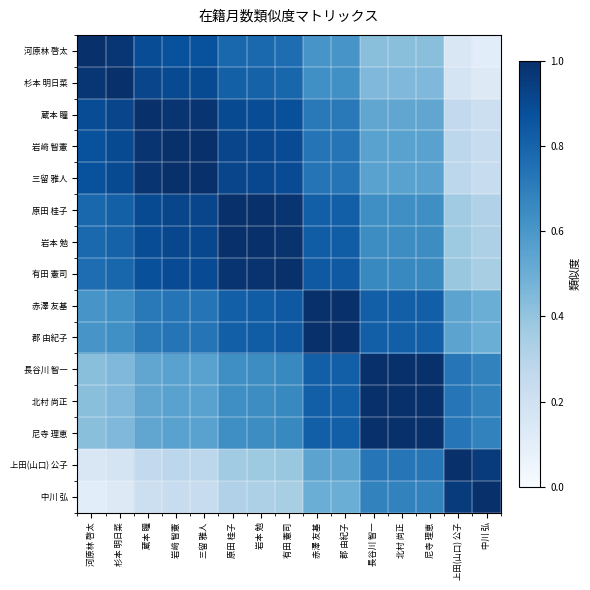

Reading left to right, list all the values displayed in this chart.

河原林 啓太: 河原林 啓太=1.0	杉本 明日菜=1.0	蔵本 瞳=0.9	岩﨑 智憲=0.9	三留 雅人=0.9	原田 桂子=0.8	岩本 勉=0.8	有田 憲司=0.8	赤澤 友基=0.6	郡 由紀子=0.6	長谷川 智一=0.4	北村 尚正=0.4	尼寺 理恵=0.4	上田(山口) 公子=0.2	中川 弘=0.1
杉本 明日菜: 河原林 啓太=1.0	杉本 明日菜=1.0	蔵本 瞳=0.9	岩﨑 智憲=0.9	三留 雅人=0.9	原田 桂子=0.8	岩本 勉=0.8	有田 憲司=0.8	赤澤 友基=0.6	郡 由紀子=0.6	長谷川 智一=0.5	北村 尚正=0.5	尼寺 理恵=0.5	上田(山口) 公子=0.2	中川 弘=0.1
蔵本 瞳: 河原林 啓太=0.9	杉本 明日菜=0.9	蔵本 瞳=1.0	岩﨑 智憲=1.0	三留 雅人=1.0	原田 桂子=0.9	岩本 勉=0.9	有田 憲司=0.9	赤澤 友基=0.7	郡 由紀子=0.7	長谷川 智一=0.5	北村 尚正=0.5	尼寺 理恵=0.5	上田(山口) 公子=0.3	中川 弘=0.2
岩﨑 智憲: 河原林 啓太=0.9	杉本 明日菜=0.9	蔵本 瞳=1.0	岩﨑 智憲=1.0	三留 雅人=1.0	原田 桂子=0.9	岩本 勉=0.9	有田 憲司=0.9	赤澤 友基=0.7	郡 由紀子=0.7	長谷川 智一=0.6	北村 尚正=0.6	尼寺 理恵=0.6	上田(山口) 公子=0.3	中川 弘=0.2
三留 雅人: 河原林 啓太=0.9	杉本 明日菜=0.9	蔵本 瞳=1.0	岩﨑 智憲=1.0	三留 雅人=1.0	原田 桂子=0.9	岩本 勉=0.9	有田 憲司=0.9	赤澤 友基=0.7	郡 由紀子=0.7	長谷川 智一=0.6	北村 尚正=0.6	尼寺 理恵=0.6	上田(山口) 公子=0.3	中川 弘=0.2
原田 桂子: 河原林 啓太=0.8	杉本 明日菜=0.8	蔵本 瞳=0.9	岩﨑 智憲=0.9	三留 雅人=0.9	原田 桂子=1.0	岩本 勉=1.0	有田 憲司=1.0	赤澤 友基=0.8	郡 由紀子=0.8	長谷川 智一=0.6	北村 尚正=0.6	尼寺 理恵=0.6	上田(山口) 公子=0.4	中川 弘=0.3
岩本 勉: 河原林 啓太=0.8	杉本 明日菜=0.8	蔵本 瞳=0.9	岩﨑 智憲=0.9	三留 雅人=0.9	原田 桂子=1.0	岩本 勉=1.0	有田 憲司=1.0	赤澤 友基=0.8	郡 由紀子=0.8	長谷川 智一=0.6	北村 尚正=0.6	尼寺 理恵=0.6	上田(山口) 公子=0.4	中川 弘=0.3
有田 憲司: 河原林 啓太=0.8	杉本 明日菜=0.8	蔵本 瞳=0.9	岩﨑 智憲=0.9	三留 雅人=0.9	原田 桂子=1.0	岩本 勉=1.0	有田 憲司=1.0	赤澤 友基=0.8	郡 由紀子=0.8	長谷川 智一=0.7	北村 尚正=0.7	尼寺 理恵=0.7	上田(山口) 公子=0.4	中川 弘=0.3
赤澤 友基: 河原林 啓太=0.6	杉本 明日菜=0.6	蔵本 瞳=0.7	岩﨑 智憲=0.7	三留 雅人=0.7	原田 桂子=0.8	岩本 勉=0.8	有田 憲司=0.8	赤澤 友基=1.0	郡 由紀子=1.0	長谷川 智一=0.8	北村 尚正=0.8	尼寺 理恵=0.8	上田(山口) 公子=0.5	中川 弘=0.5
郡 由紀子: 河原林 啓太=0.6	杉本 明日菜=0.6	蔵本 瞳=0.7	岩﨑 智憲=0.7	三留 雅人=0.7	原田 桂子=0.8	岩本 勉=0.8	有田 憲司=0.8	赤澤 友基=1.0	郡 由紀子=1.0	長谷川 智一=0.8	北村 尚正=0.8	尼寺 理恵=0.8	上田(山口) 公子=0.5	中川 弘=0.5
長谷川 智一: 河原林 啓太=0.4	杉本 明日菜=0.5	蔵本 瞳=0.5	岩﨑 智憲=0.6	三留 雅人=0.6	原田 桂子=0.6	岩本 勉=0.6	有田 憲司=0.7	赤澤 友基=0.8	郡 由紀子=0.8	長谷川 智一=1.0	北村 尚正=1.0	尼寺 理恵=1.0	上田(山口) 公子=0.7	中川 弘=0.7
北村 尚正: 河原林 啓太=0.4	杉本 明日菜=0.5	蔵本 瞳=0.5	岩﨑 智憲=0.6	三留 雅人=0.6	原田 桂子=0.6	岩本 勉=0.6	有田 憲司=0.7	赤澤 友基=0.8	郡 由紀子=0.8	長谷川 智一=1.0	北村 尚正=1.0	尼寺 理恵=1.0	上田(山口) 公子=0.7	中川 弘=0.7
尼寺 理恵: 河原林 啓太=0.4	杉本 明日菜=0.5	蔵本 瞳=0.5	岩﨑 智憲=0.6	三留 雅人=0.6	原田 桂子=0.6	岩本 勉=0.6	有田 憲司=0.7	赤澤 友基=0.8	郡 由紀子=0.8	長谷川 智一=1.0	北村 尚正=1.0	尼寺 理恵=1.0	上田(山口) 公子=0.7	中川 弘=0.7
上田(山口) 公子: 河原林 啓太=0.2	杉本 明日菜=0.2	蔵本 瞳=0.3	岩﨑 智憲=0.3	三留 雅人=0.3	原田 桂子=0.4	岩本 勉=0.4	有田 憲司=0.4	赤澤 友基=0.5	郡 由紀子=0.5	長谷川 智一=0.7	北村 尚正=0.7	尼寺 理恵=0.7	上田(山口) 公子=1.0	中川 弘=1.0
中川 弘: 河原林 啓太=0.1	杉本 明日菜=0.1	蔵本 瞳=0.2	岩﨑 智憲=0.2	三留 雅人=0.2	原田 桂子=0.3	岩本 勉=0.3	有田 憲司=0.3	赤澤 友基=0.5	郡 由紀子=0.5	長谷川 智一=0.7	北村 尚正=0.7	尼寺 理恵=0.7	上田(山口) 公子=1.0	中川 弘=1.0